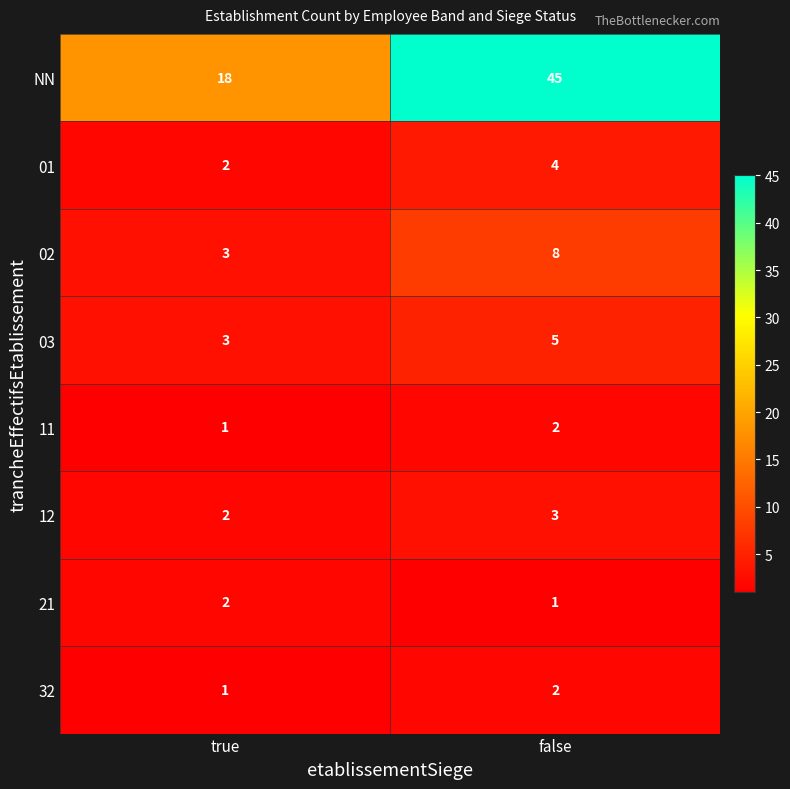

Reading right to left, what are all the values shown in this chart?

NN: 45	18
01: 4	2
02: 8	3
03: 5	3
11: 2	1
12: 3	2
21: 1	2
32: 2	1